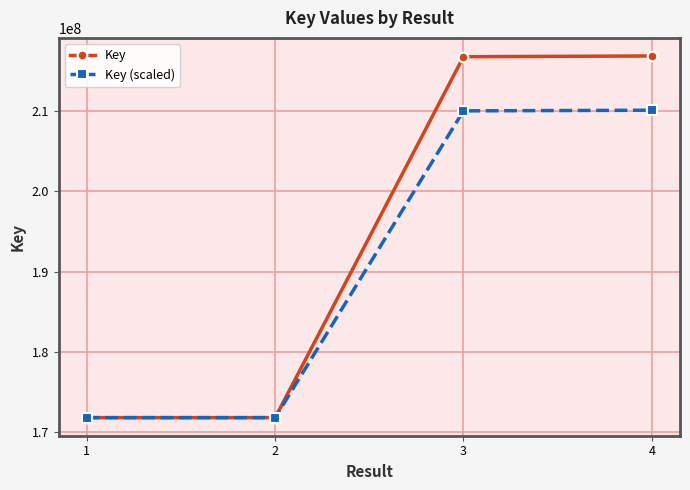

Is the value of Key (scaled) at 3 greater than the value of Key at 1?

Yes